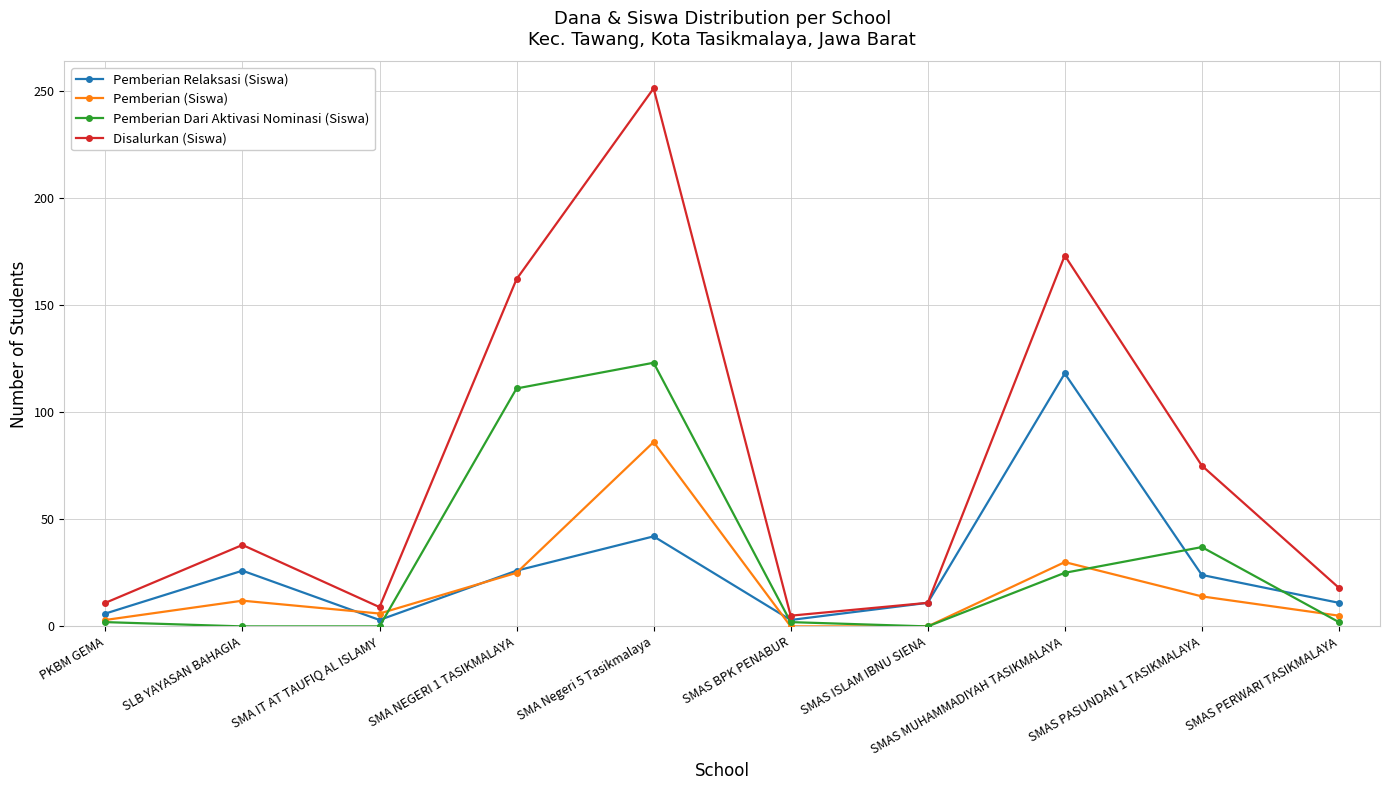

What is the sum of the Disalurkan (Siswa) values at SMAS ISLAM IBNU SIENA and SMAS PERWARI TASIKMALAYA?

29